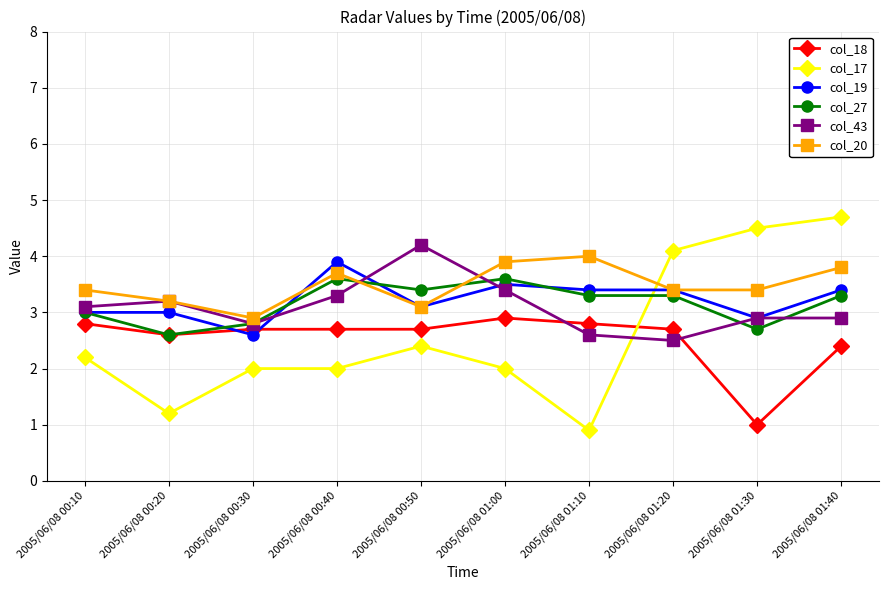

Reading left to right, transcribe all the data shown in this chart.

col_18: 2005/06/08 00:10=2.8	2005/06/08 00:20=2.6	2005/06/08 00:30=2.7	2005/06/08 00:40=2.7	2005/06/08 00:50=2.7	2005/06/08 01:00=2.9	2005/06/08 01:10=2.8	2005/06/08 01:20=2.7	2005/06/08 01:30=1.0	2005/06/08 01:40=2.4
col_17: 2005/06/08 00:10=2.2	2005/06/08 00:20=1.2	2005/06/08 00:30=2.0	2005/06/08 00:40=2.0	2005/06/08 00:50=2.4	2005/06/08 01:00=2.0	2005/06/08 01:10=0.9	2005/06/08 01:20=4.1	2005/06/08 01:30=4.5	2005/06/08 01:40=4.7
col_19: 2005/06/08 00:10=3.0	2005/06/08 00:20=3.0	2005/06/08 00:30=2.6	2005/06/08 00:40=3.9	2005/06/08 00:50=3.1	2005/06/08 01:00=3.5	2005/06/08 01:10=3.4	2005/06/08 01:20=3.4	2005/06/08 01:30=2.9	2005/06/08 01:40=3.4
col_27: 2005/06/08 00:10=3.0	2005/06/08 00:20=2.6	2005/06/08 00:30=2.8	2005/06/08 00:40=3.6	2005/06/08 00:50=3.4	2005/06/08 01:00=3.6	2005/06/08 01:10=3.3	2005/06/08 01:20=3.3	2005/06/08 01:30=2.7	2005/06/08 01:40=3.3
col_43: 2005/06/08 00:10=3.1	2005/06/08 00:20=3.2	2005/06/08 00:30=2.8	2005/06/08 00:40=3.3	2005/06/08 00:50=4.2	2005/06/08 01:00=3.4	2005/06/08 01:10=2.6	2005/06/08 01:20=2.5	2005/06/08 01:30=2.9	2005/06/08 01:40=2.9
col_20: 2005/06/08 00:10=3.4	2005/06/08 00:20=3.2	2005/06/08 00:30=2.9	2005/06/08 00:40=3.7	2005/06/08 00:50=3.1	2005/06/08 01:00=3.9	2005/06/08 01:10=4.0	2005/06/08 01:20=3.4	2005/06/08 01:30=3.4	2005/06/08 01:40=3.8